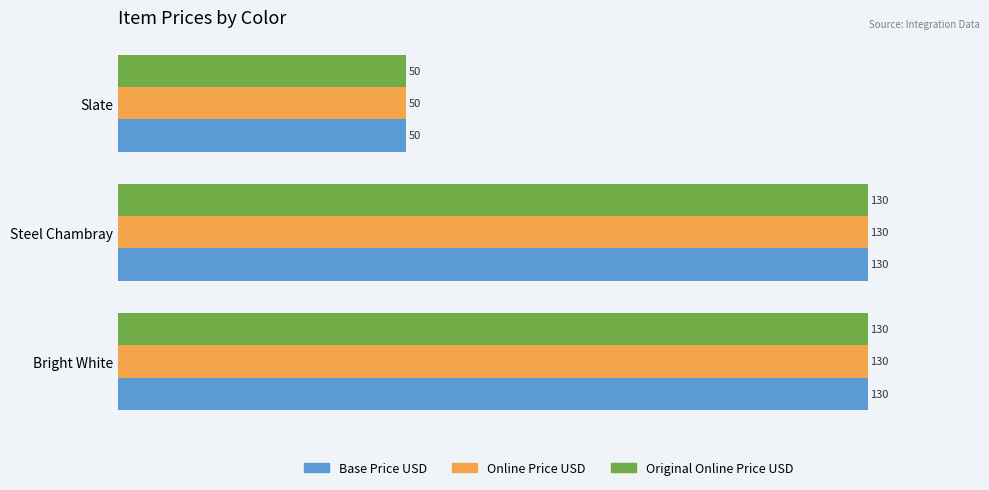

What is the average value of the Base Price USD series?

103